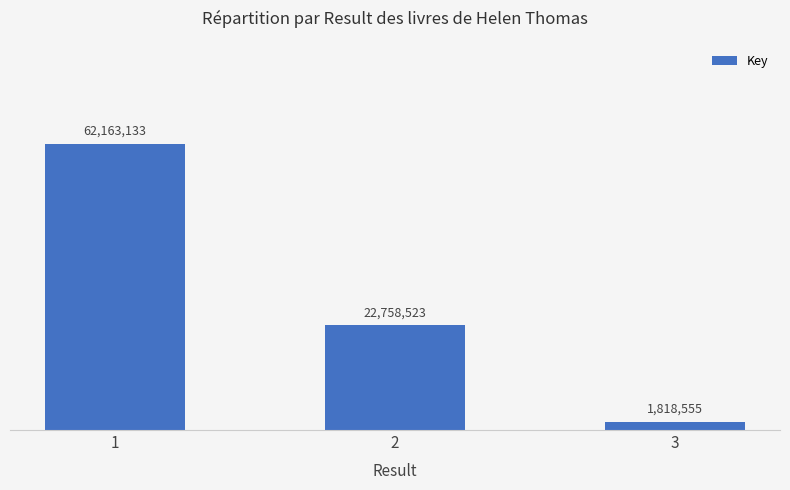

Read the value at 3, to the nearest 50.

1818550